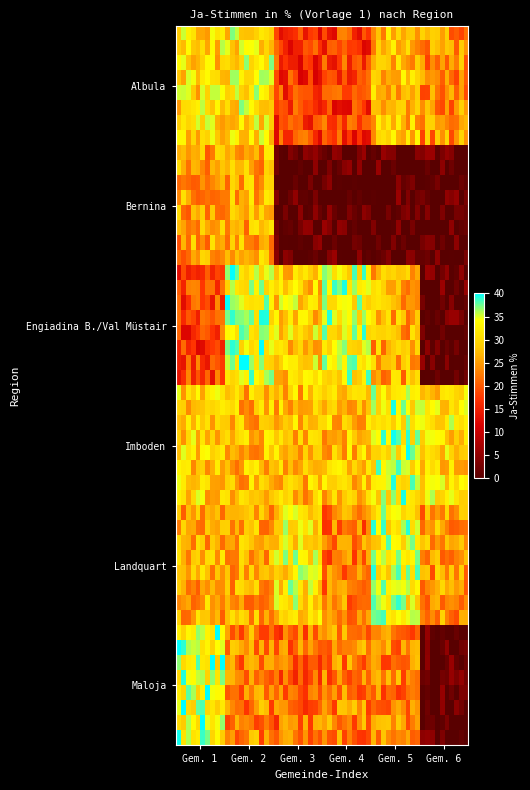

Which category has the lowest value across all series?

2